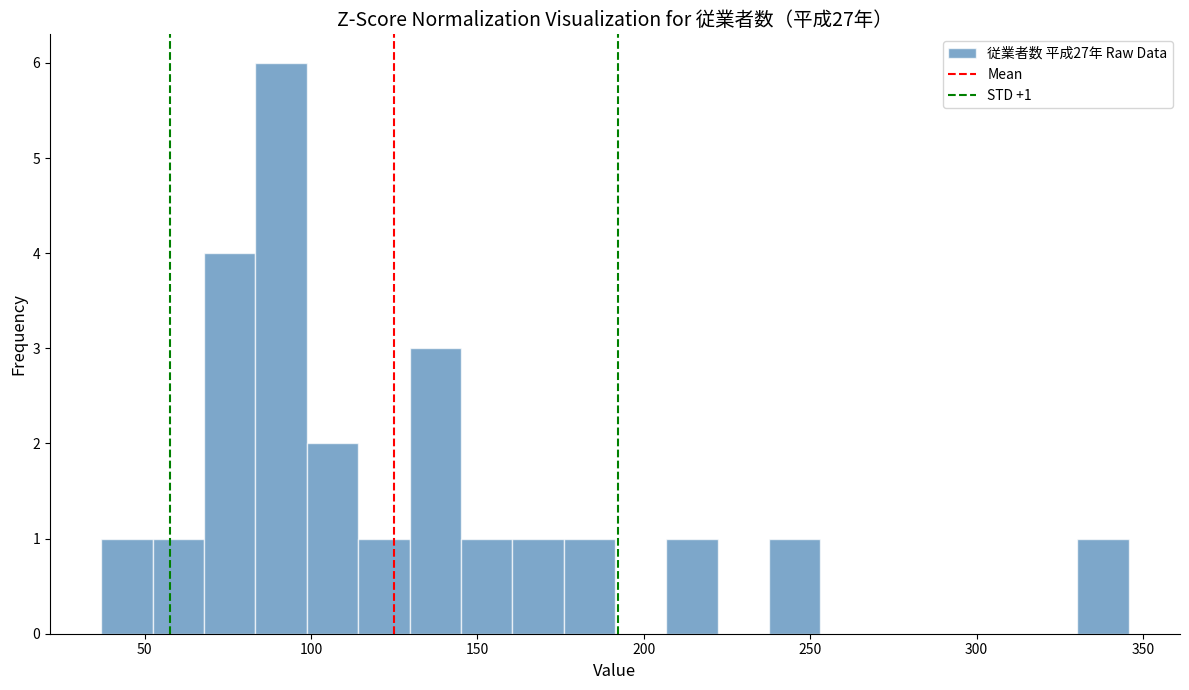

Read against the x-axis, roughly where is the centre of the tallest bar?

90